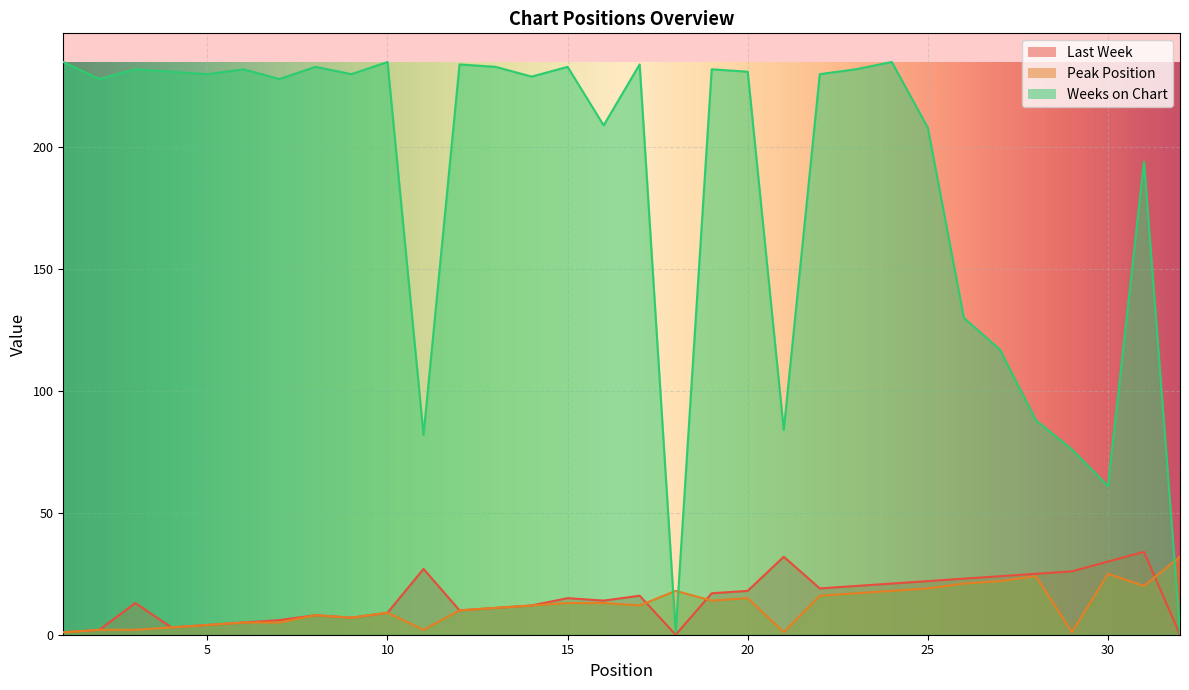

Reading right to left, list all the values displayed in this chart.

Last Week: 32=0	31=34	30=30	29=26	28=25	27=24	26=23	25=22	24=21	23=20	22=19	21=32	20=18	19=17	18=0	17=16	16=14	15=15	14=12	13=11	12=10	11=27	10=9	9=7	8=8	7=6	6=5	5=4	4=3	3=13	2=2	1=1
Peak Position: 32=32	31=20	30=25	29=1	28=24	27=22	26=21	25=19	24=18	23=17	22=16	21=1	20=15	19=14	18=18	17=12	16=13	15=13	14=12	13=11	12=10	11=2	10=9	9=7	8=8	7=5	6=5	5=4	4=3	3=2	2=2	1=1
Weeks on Chart: 32=1	31=194	30=61	29=76	28=88	27=117	26=130	25=208	24=235	23=232	22=230	21=84	20=231	19=232	18=1	17=234	16=209	15=233	14=229	13=233	12=234	11=82	10=235	9=230	8=233	7=228	6=232	5=230	4=231	3=232	2=228	1=235